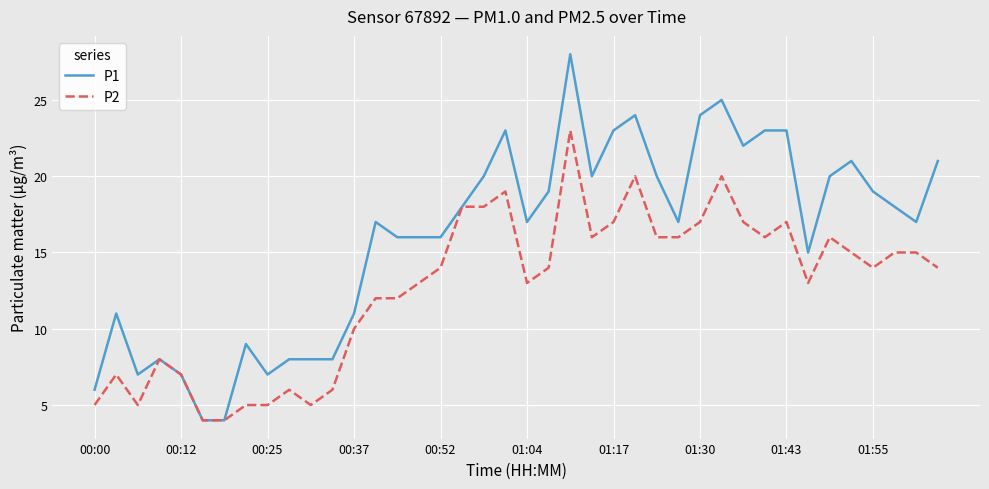

List the series in order of their overall mean, lowest first.

P2, P1